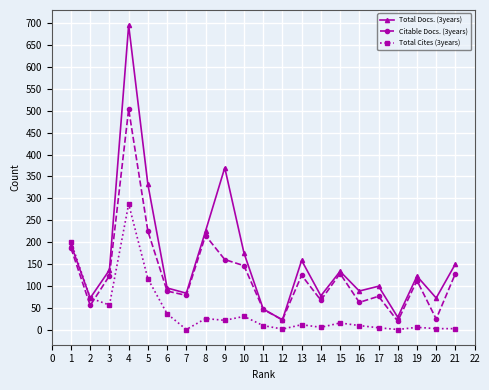

Which series has the widest spread of values?

Total Docs. (3years)